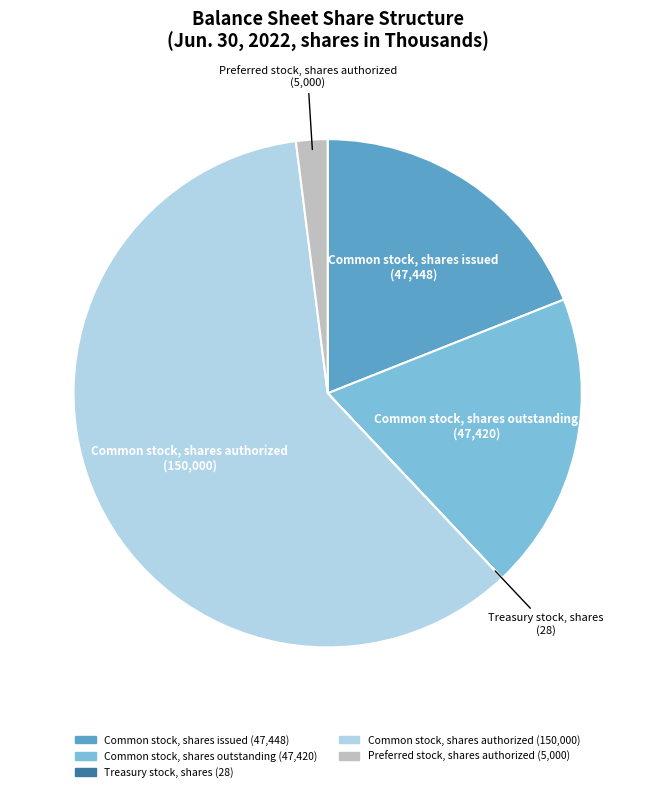

Which category has the biggest portion of the pie?

Common stock, shares authorized